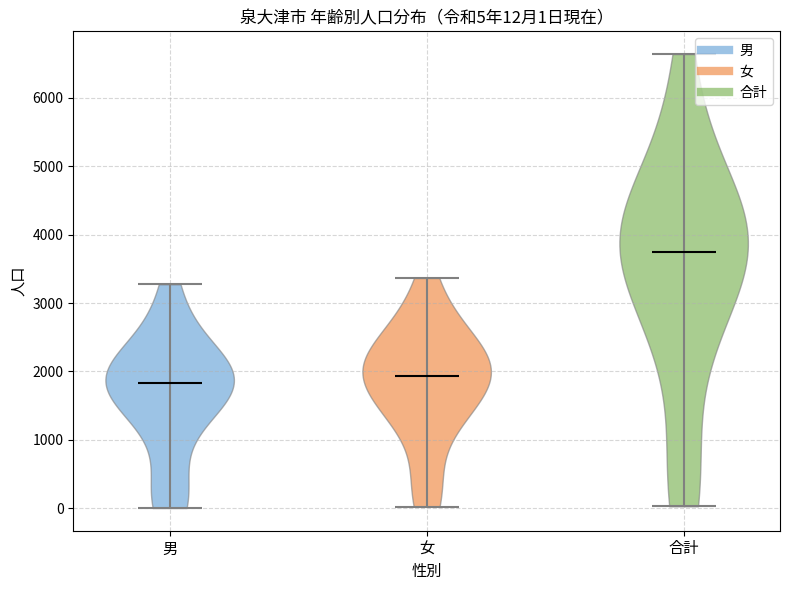

Which violin has the lowest median line?

男